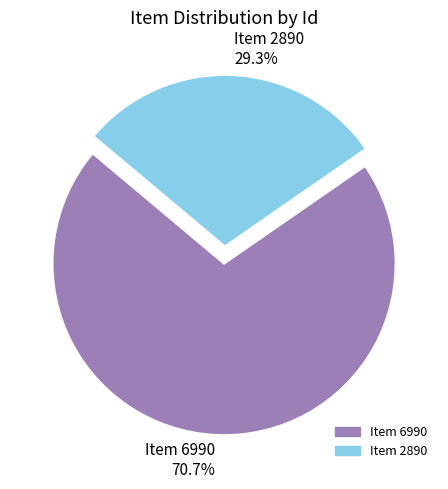

To the nearest percent, what is the combined percentage of Item 6990 and Item 2890?

100%